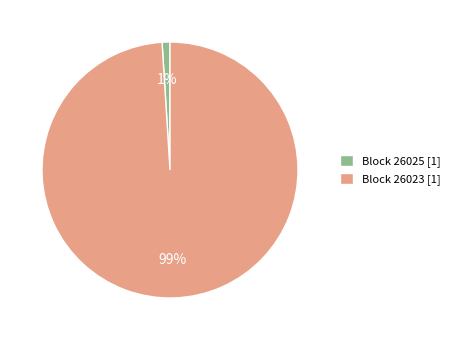

Rank the categories by value from lowest to highest.

Block 26025 [1], Block 26023 [1]